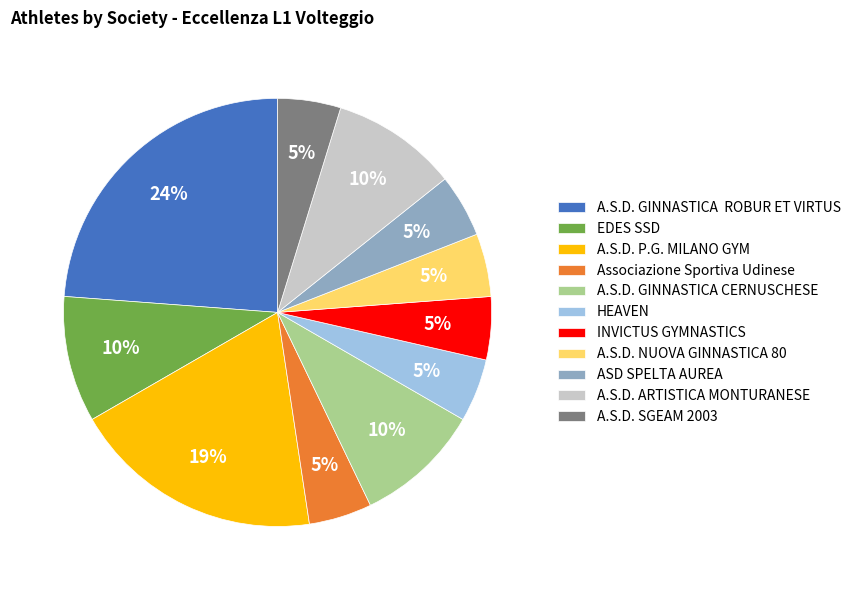

Is A.S.D. P.G. MILANO GYM the majority of the pie?

No